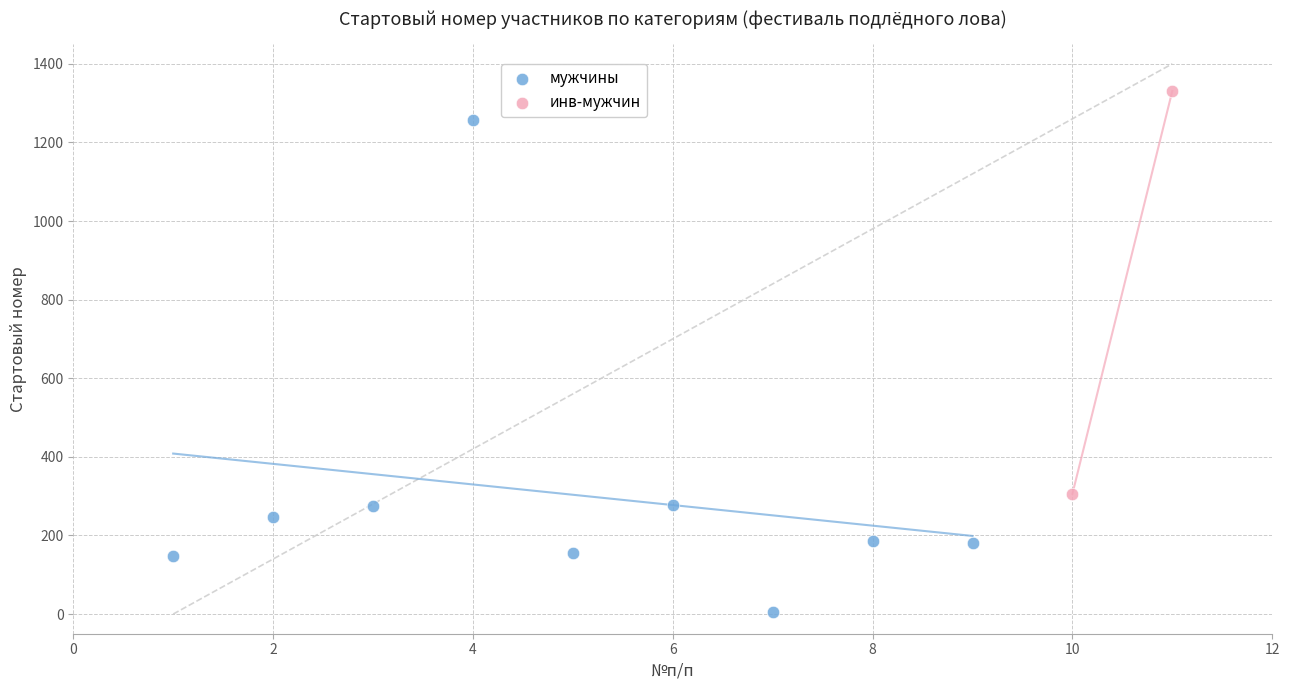

What are all the series names shown in the legend?

мужчины, инв-мужчин